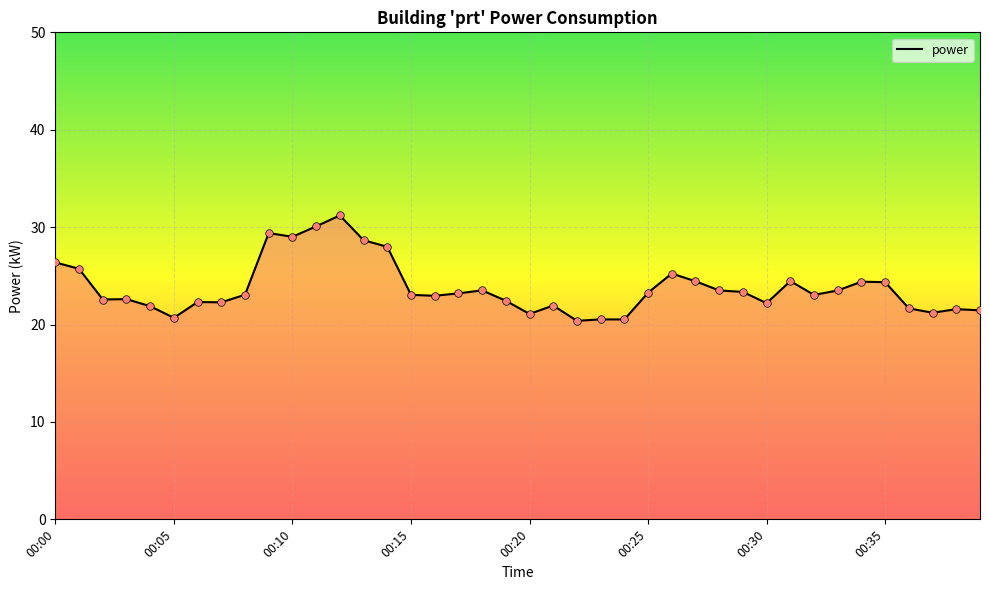

What is the greatest value displayed?

31.2